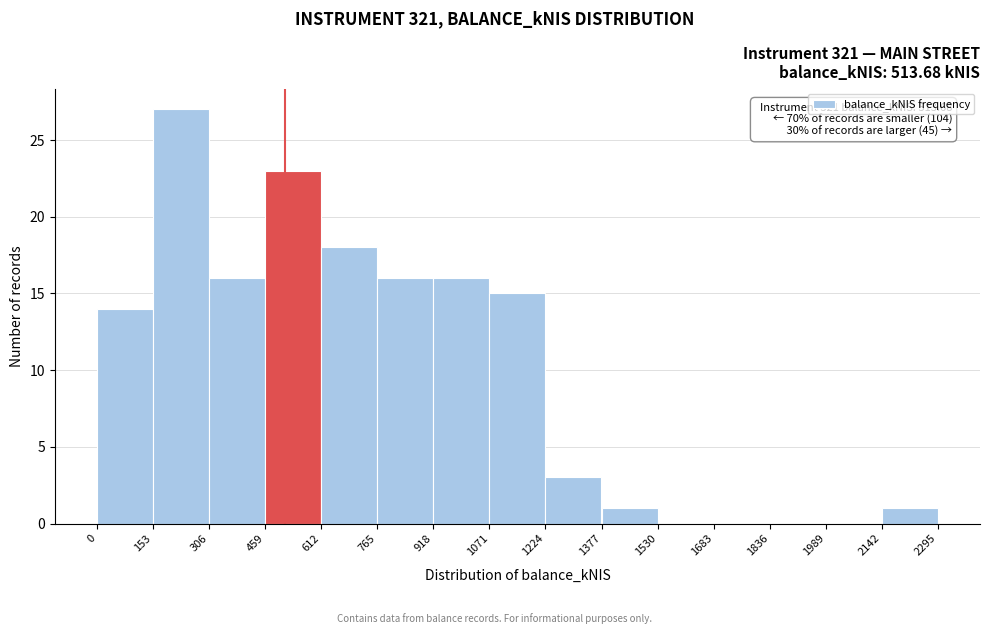

Which range on the x-axis has the tallest bar?

153 to 306